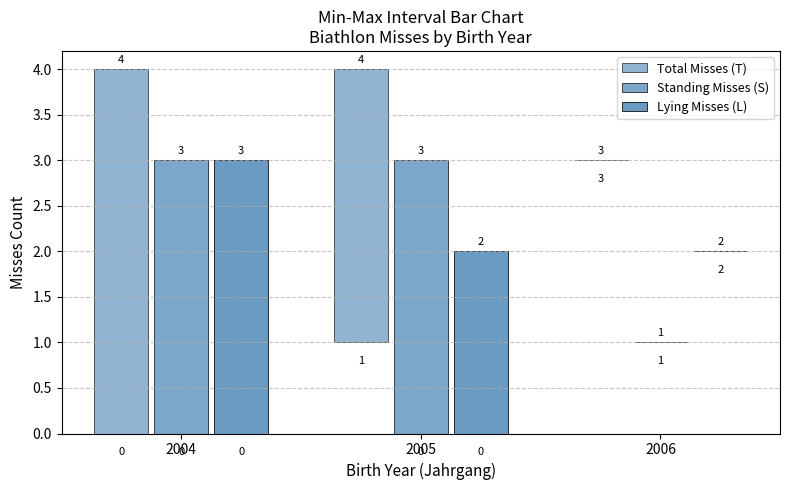

Which series changed the most between 2005 and 2006?

Total Misses (T)